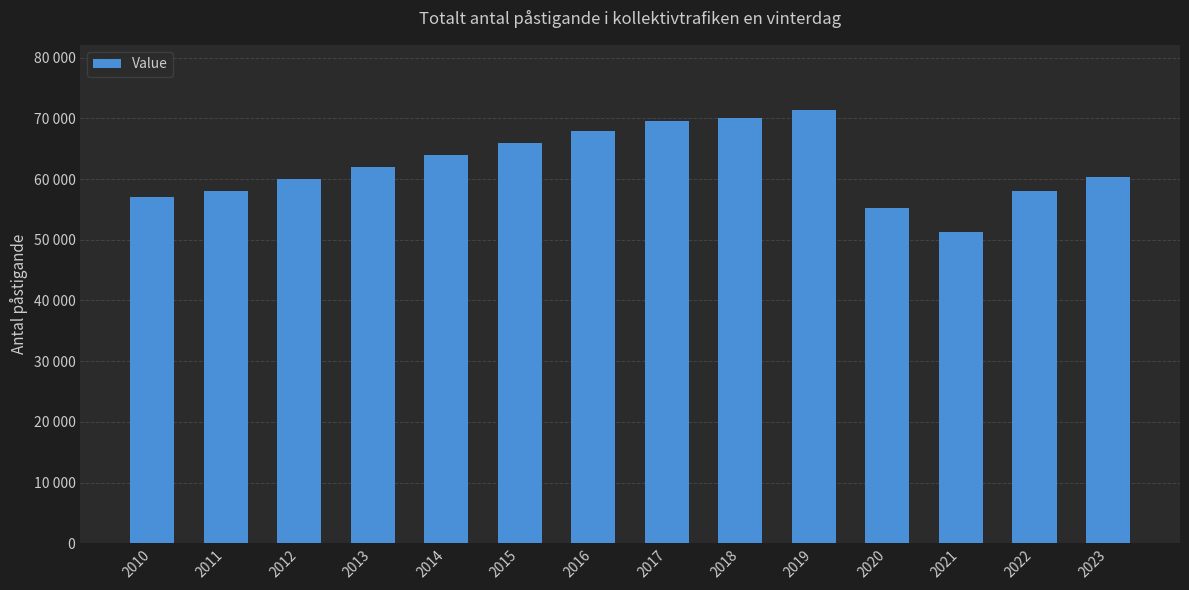

Does the chart contain any negative values?

No